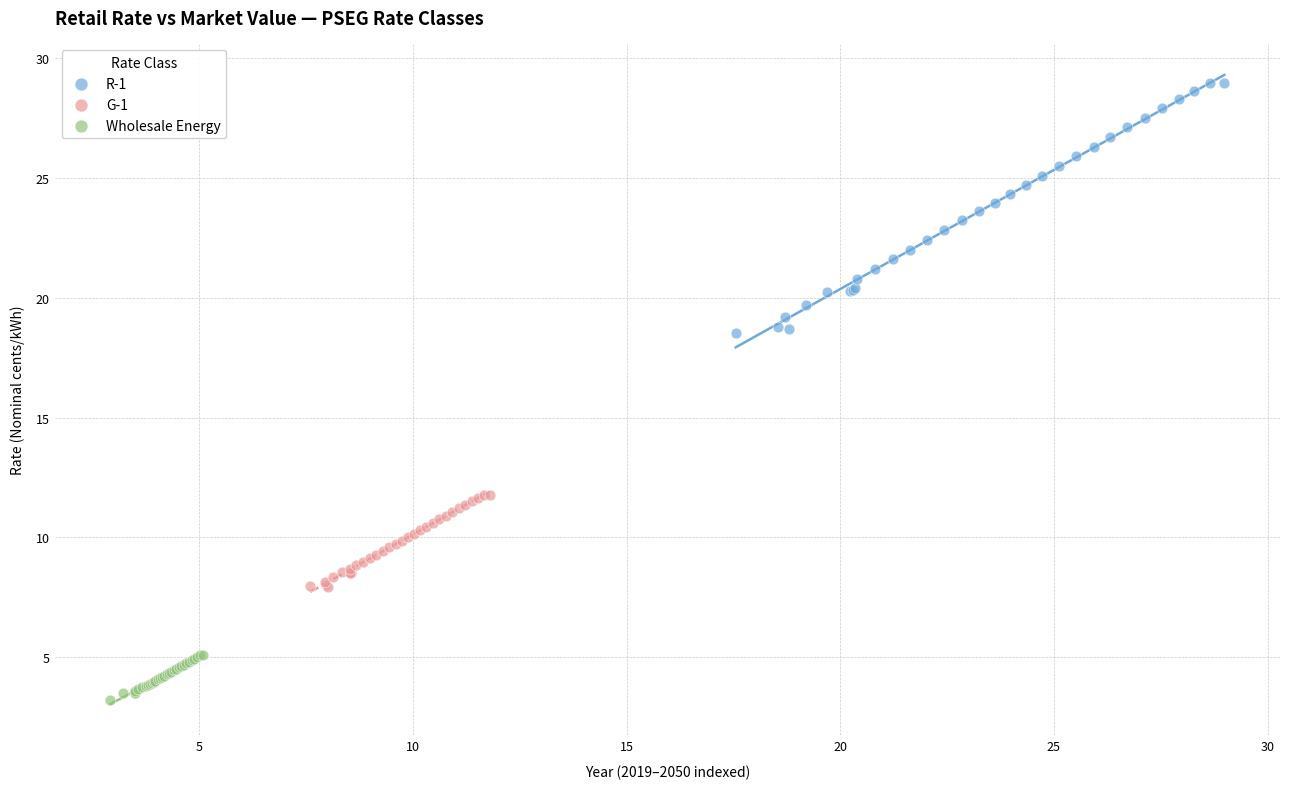

Which series reaches the minimum Y coordinate?

Wholesale Energy